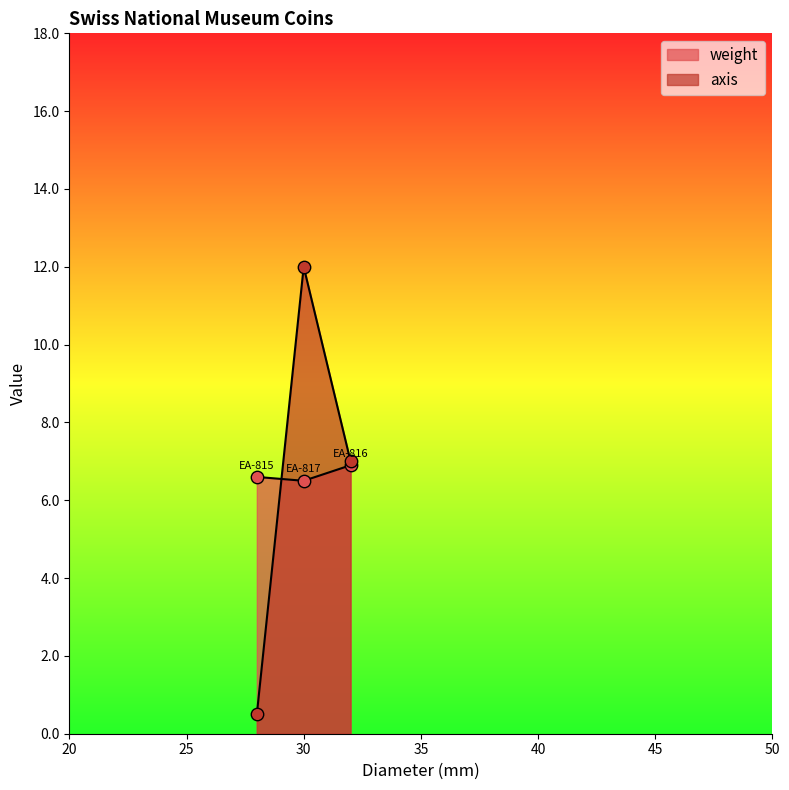

What are all the series names shown in the legend?

weight, axis